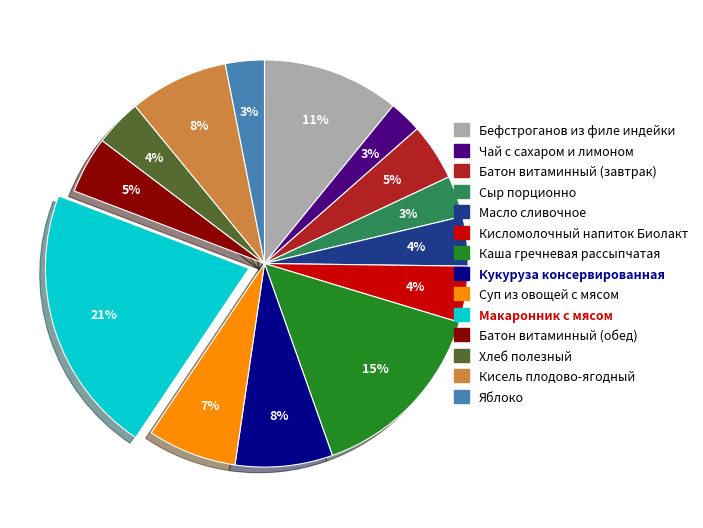

The Яблоко slice represents 3% of the pie. True or false?

True